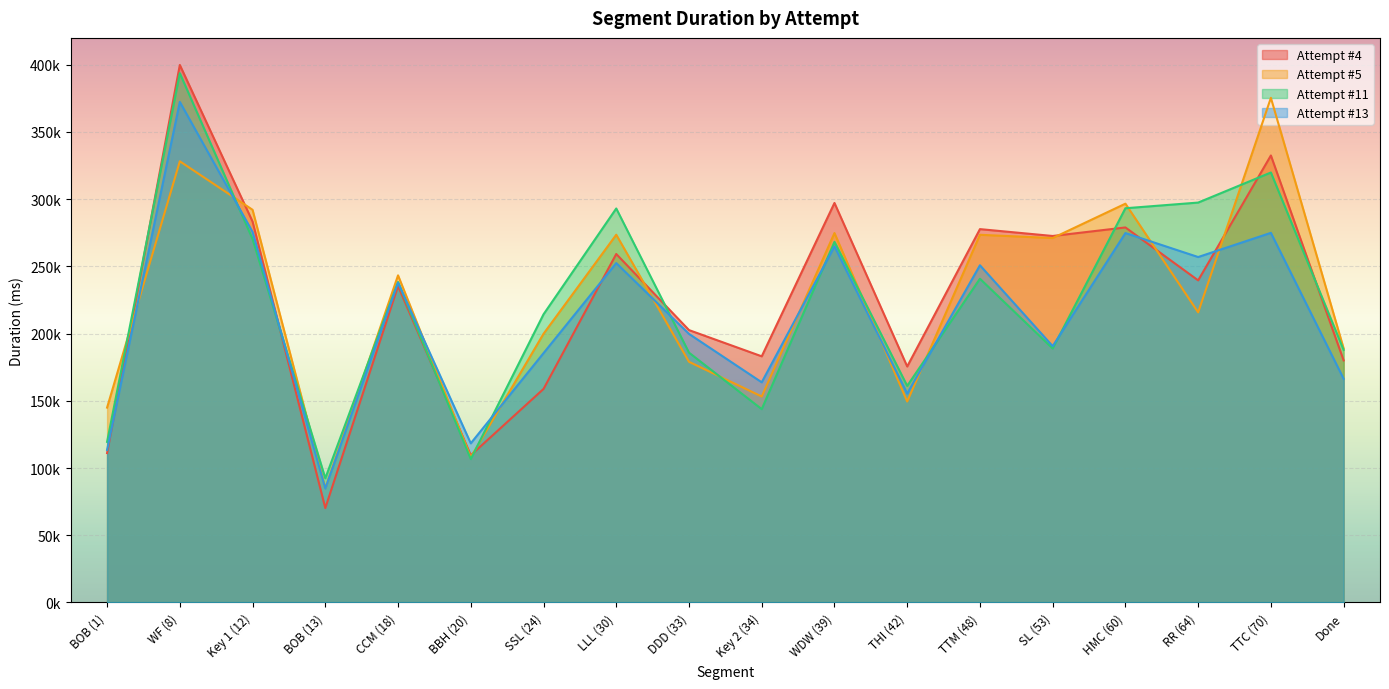

Which series has the largest total across all categories?

Attempt #4